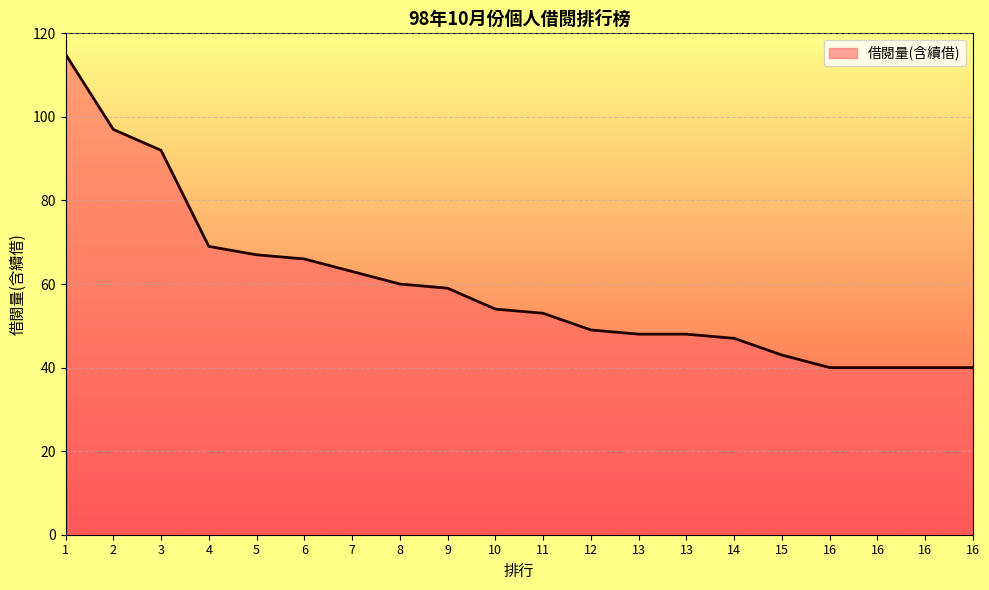

Does the chart display data point markers on the line(s)?

No